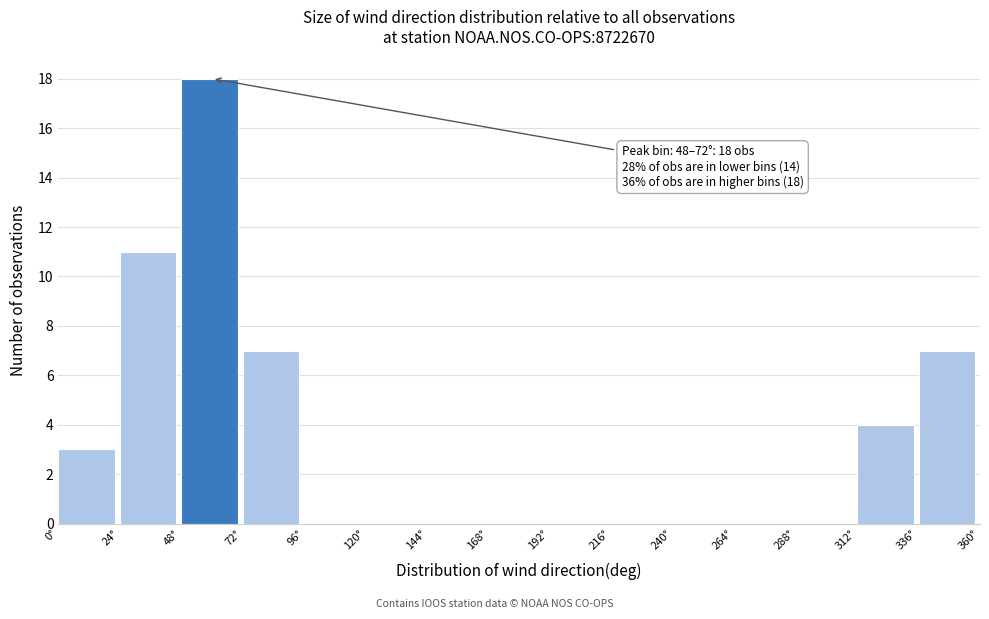

Which range on the x-axis has the tallest bar?

48 to 72